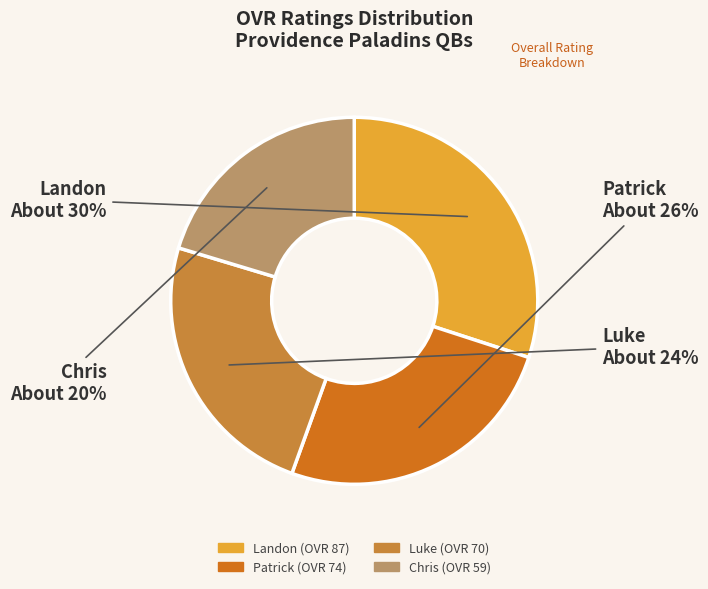

Combined, do Landon and Patrick account for over 50%?

Yes